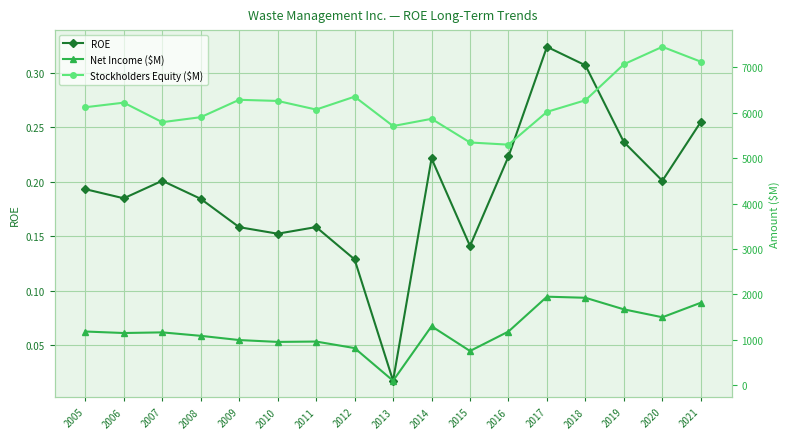

What is the difference between the maximum and minimum values in the ROE series?

0.3